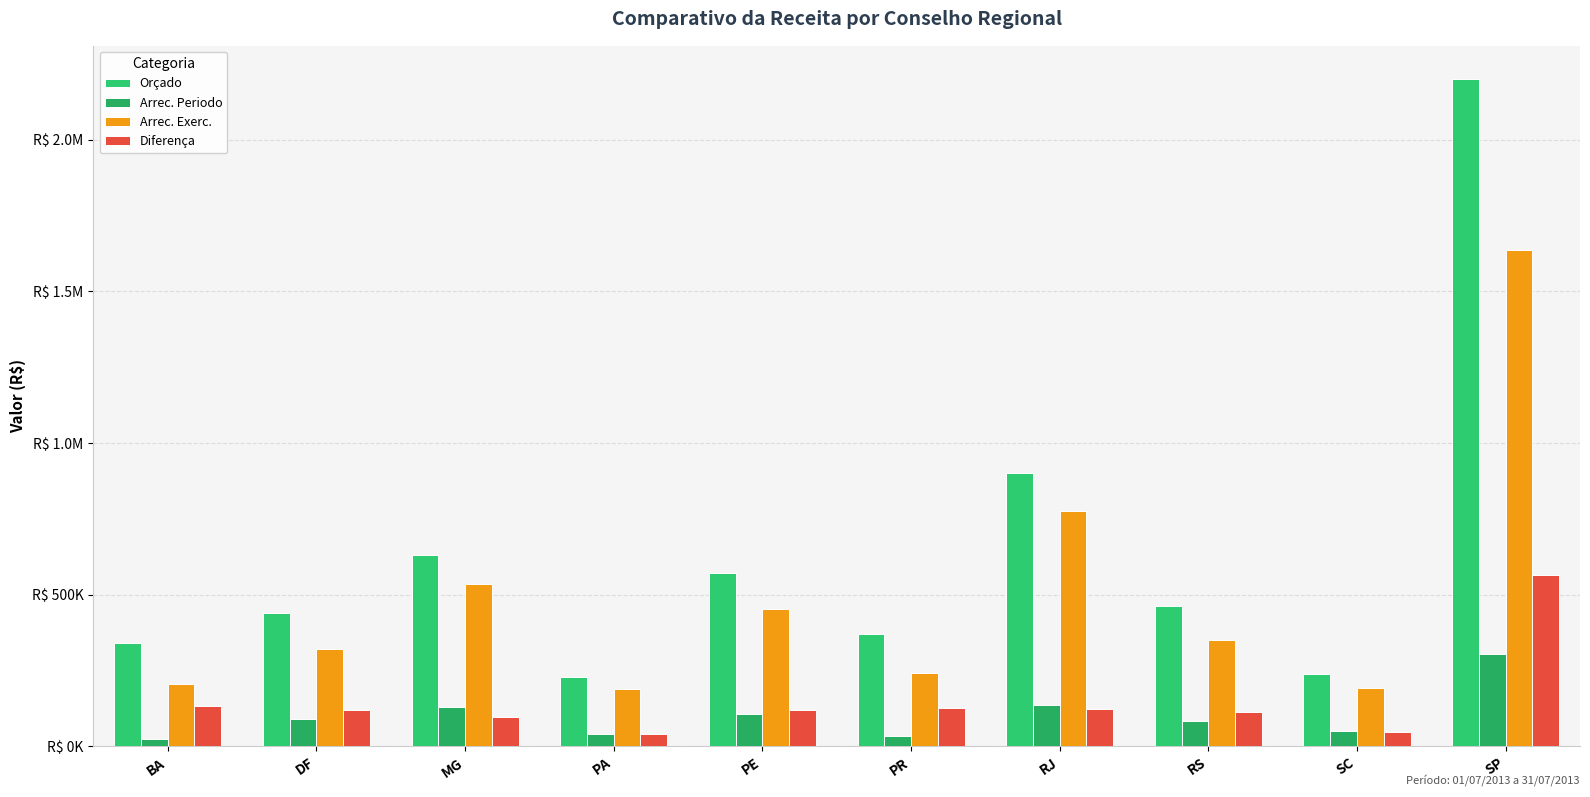

What is the value of the Orçado bar at the 4th from the left?

230000.0